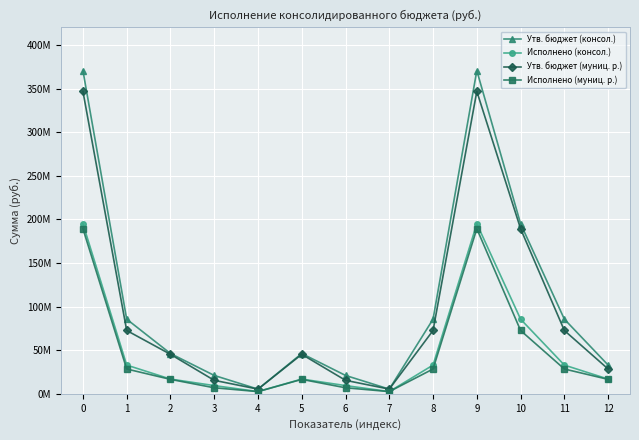

The value of Утв. бюджет (консол.) at 10 is 194997407.4. True or false?

True